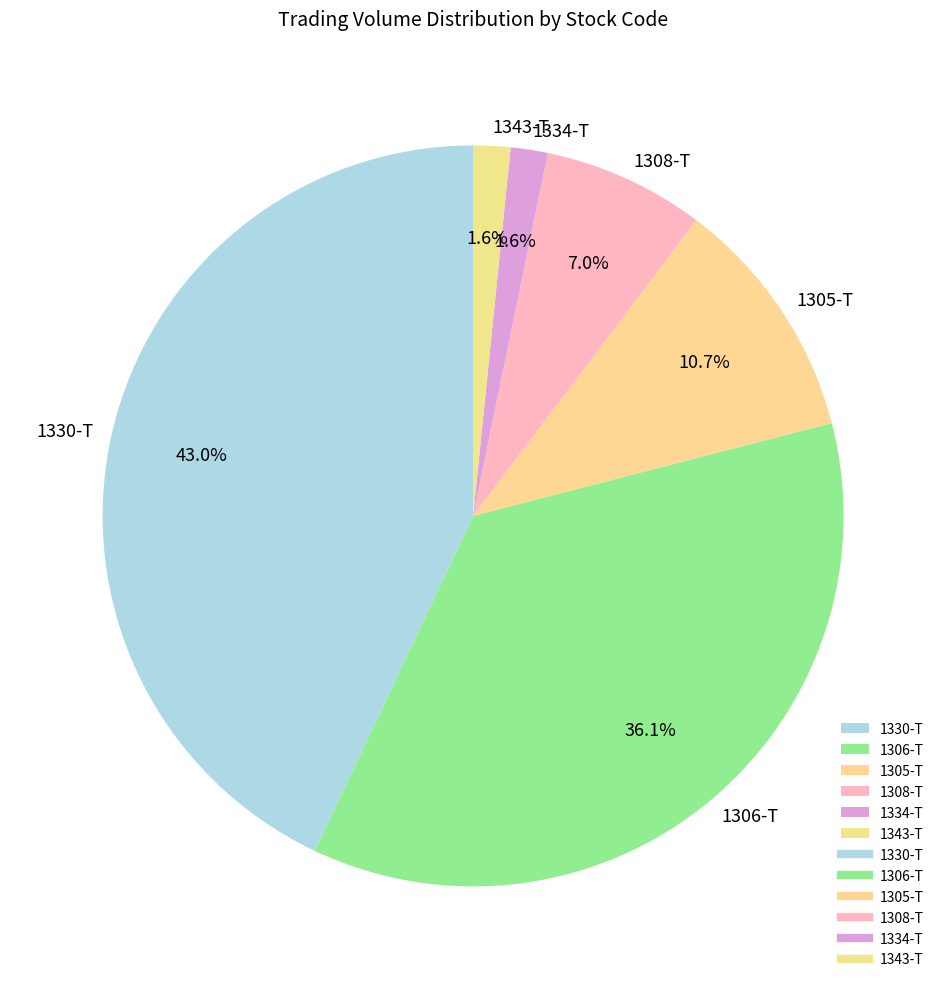

Which category has the biggest portion of the pie?

1330-T